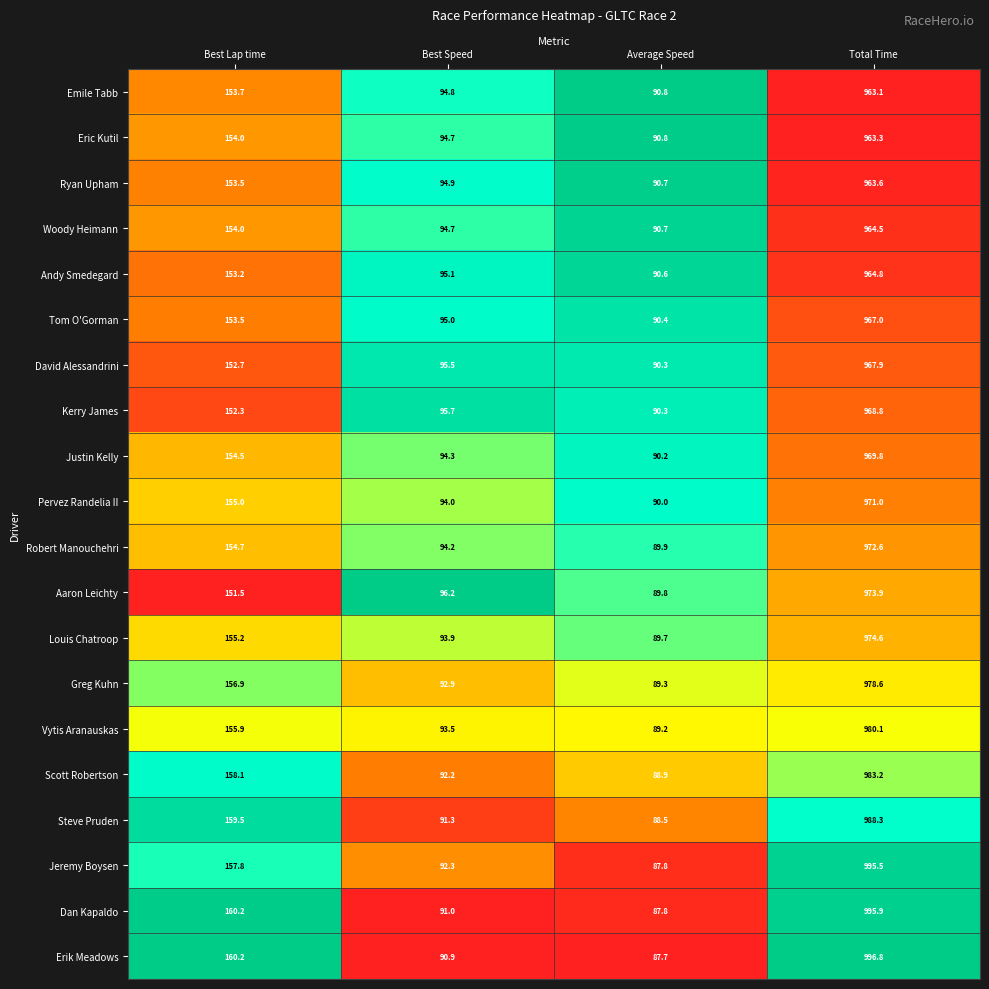

Which series changed the most between Best Lap time and Total Time?

Jeremy Boysen